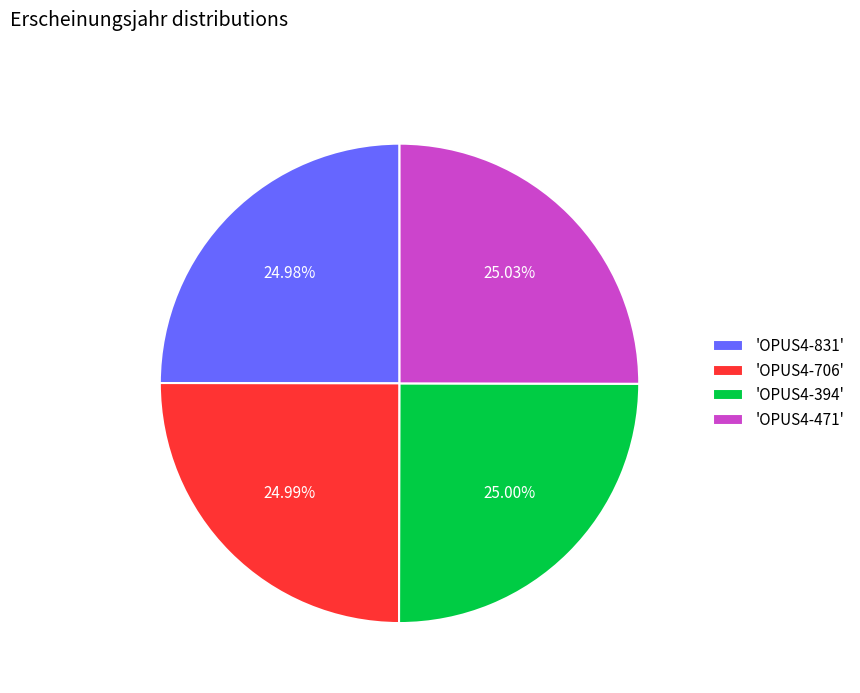

Does 'OPUS4-831' represent more than half of the total?

No